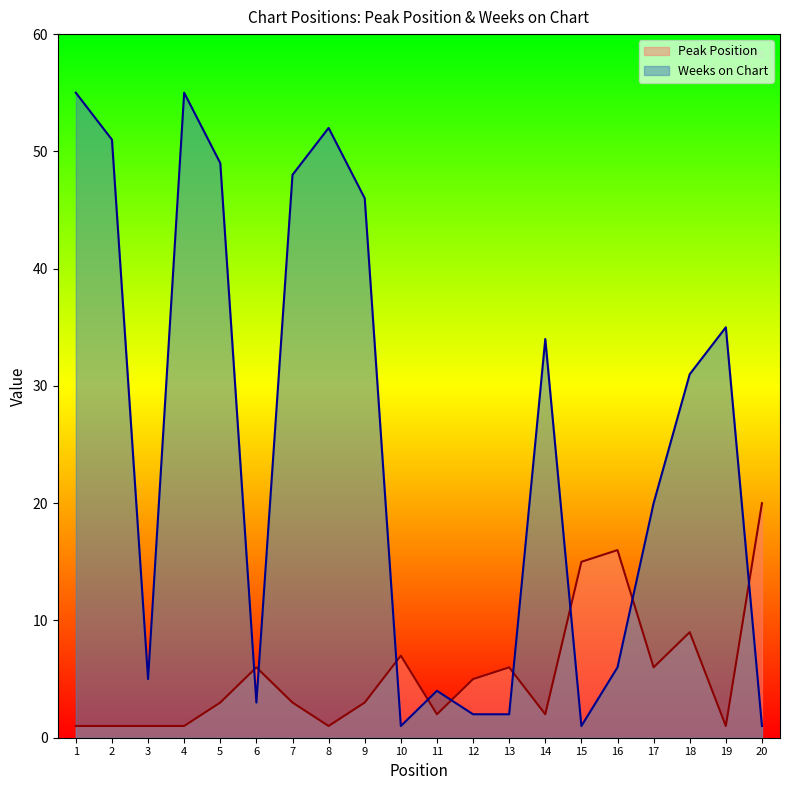

In Weeks on Chart, how many points are lower than both neighbors (excluding endpoints)?

4